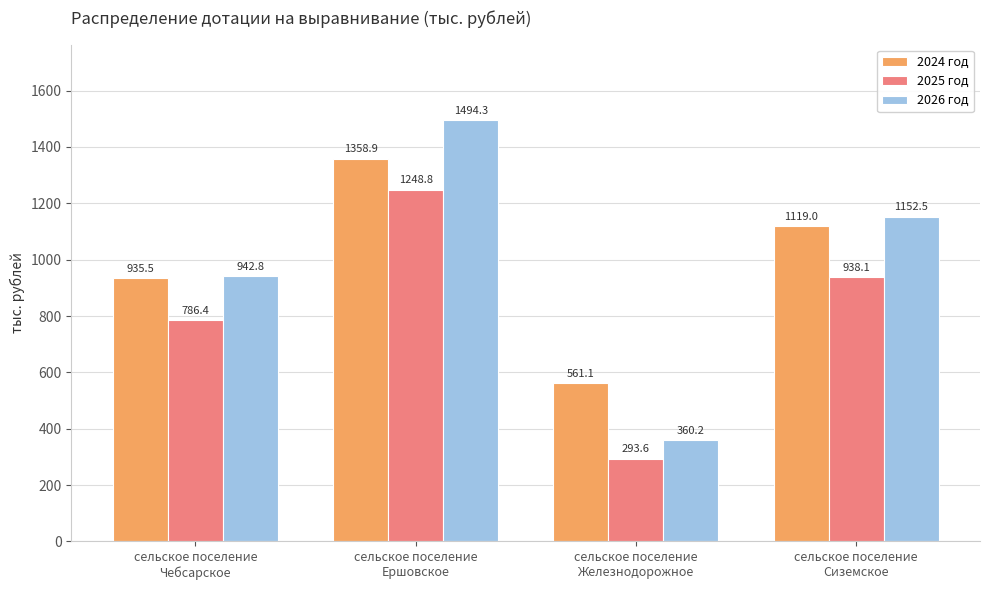

Rank the series by their maximum value, from highest to lowest.

2026 год, 2024 год, 2025 год